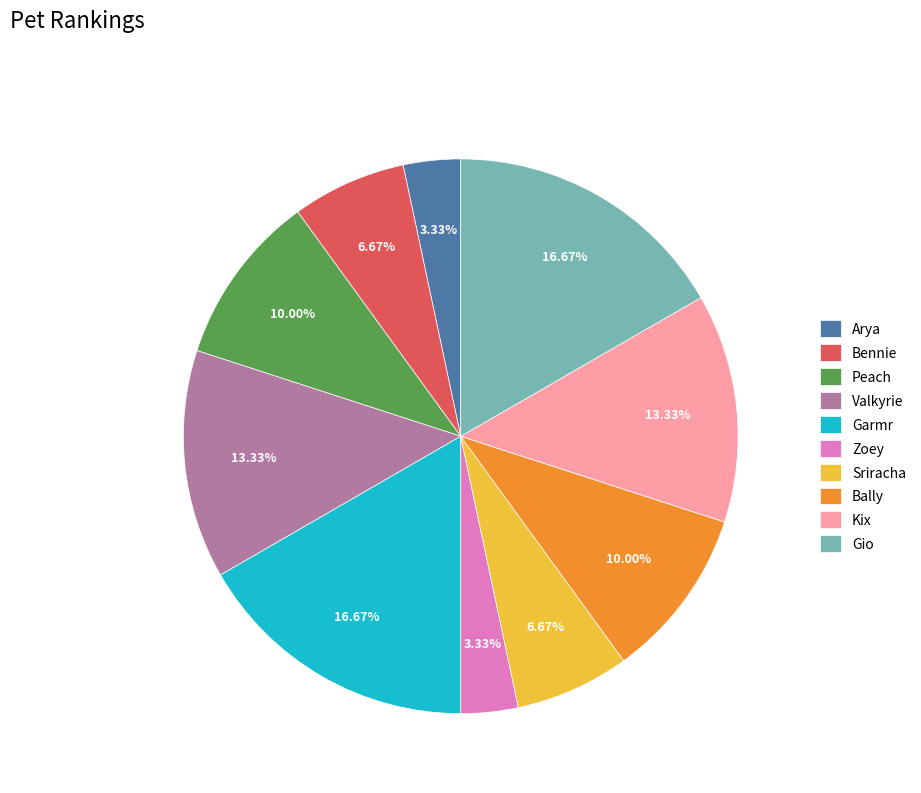

What percentage is NOT represented by Kix?

86.7%